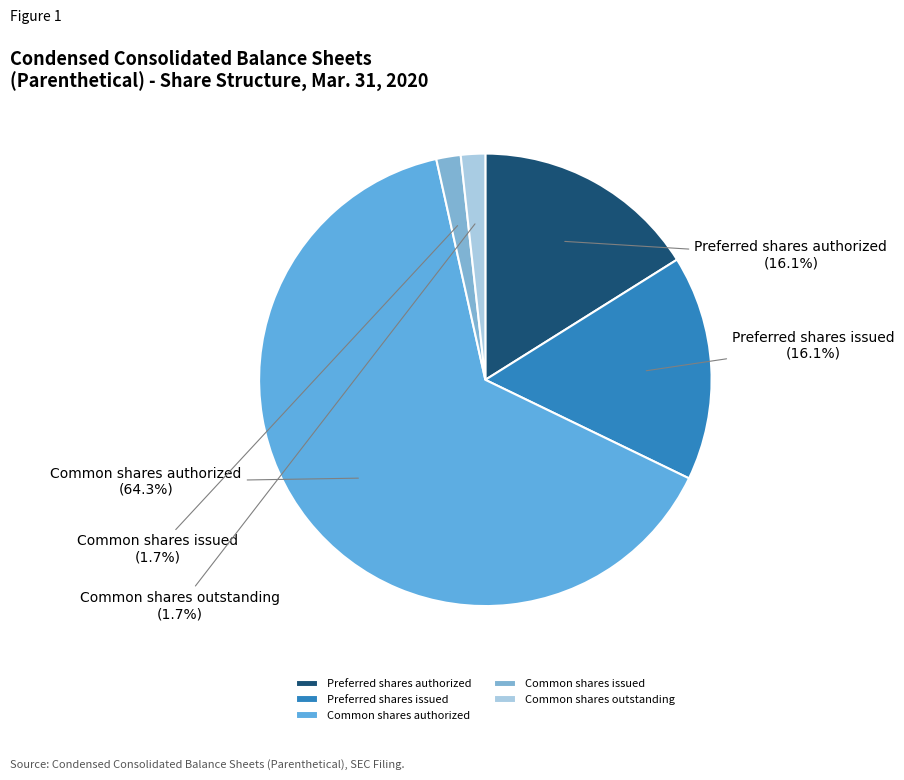

Does Preferred shares authorized represent more than half of the total?

No